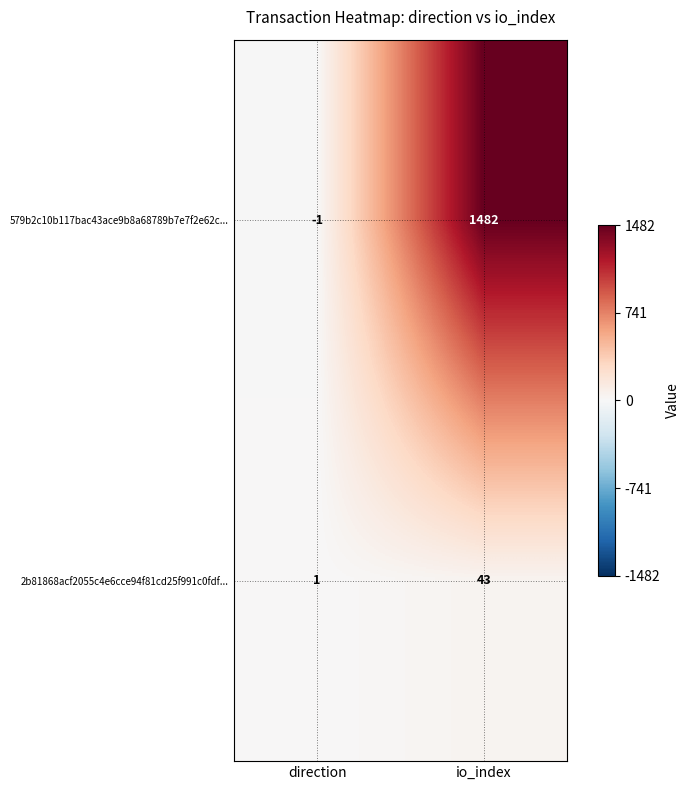

What is the sum of all 2b81868acf2055c4e6cce94f81cd25f991c0fdf... values?

44